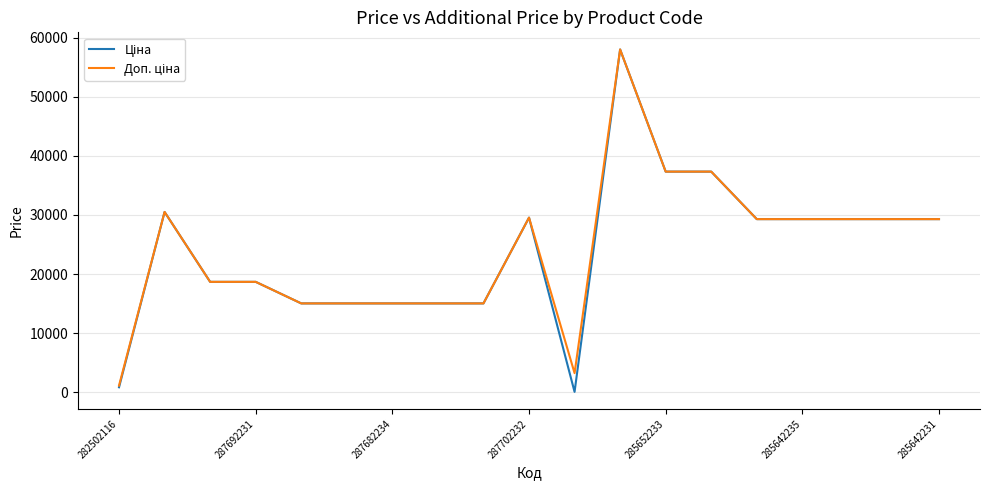

What is the greatest value displayed?

58037.0